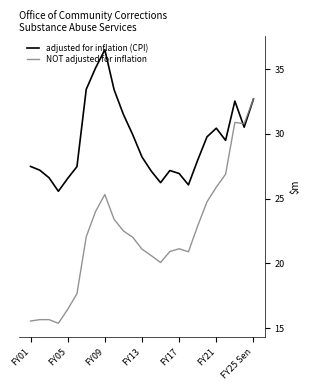

Which series has the largest range (max minus min)?

NOT adjusted for inflation